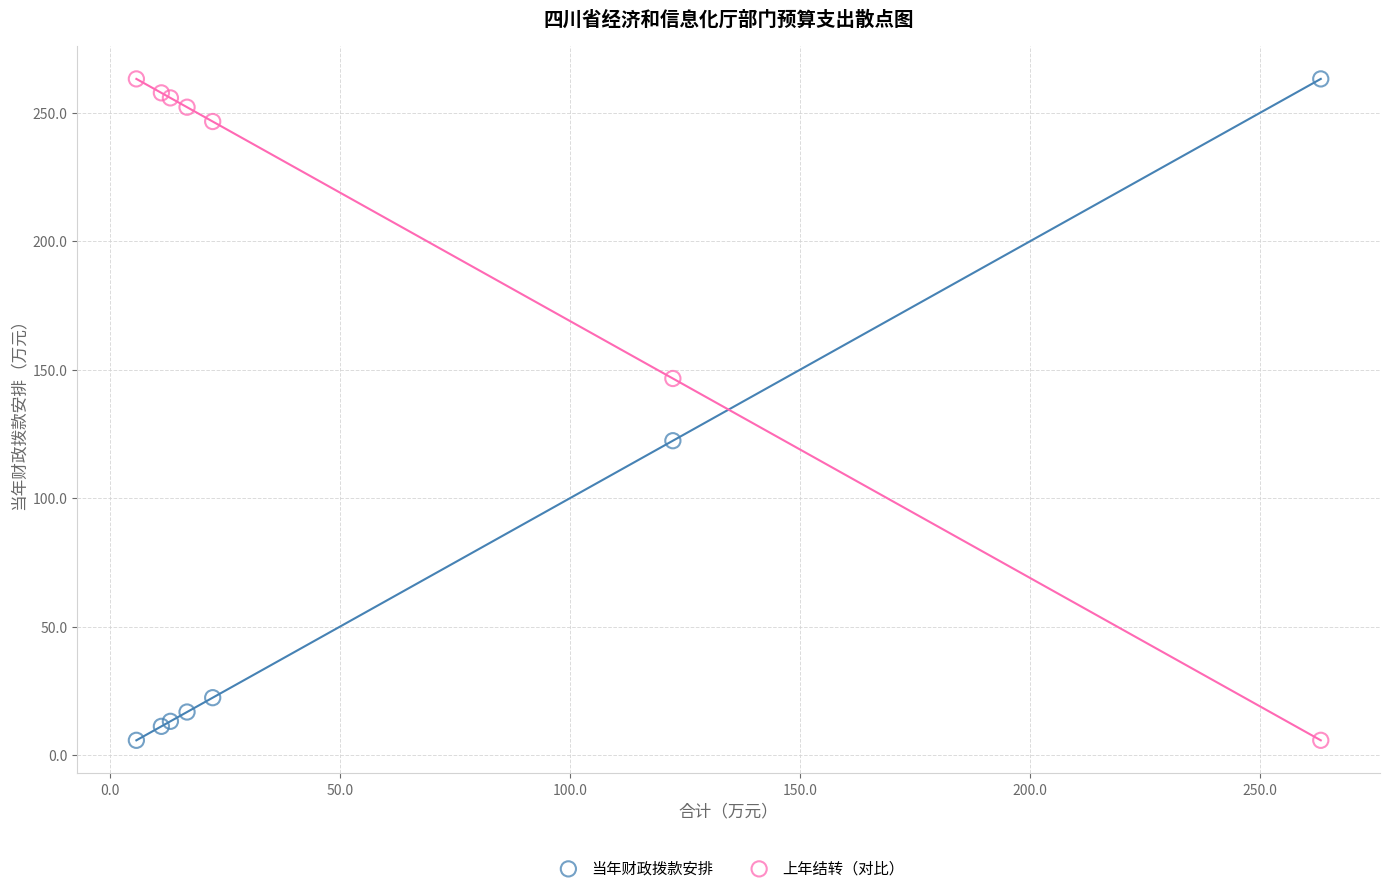

What is the X range (max minus min) for the scatter plot?

257.6